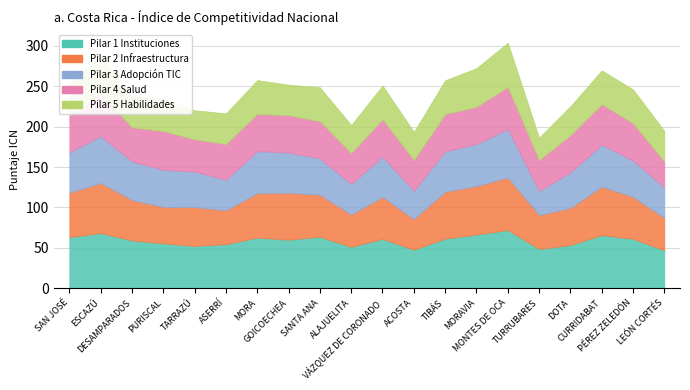

Count the number of categories in the chart.

20